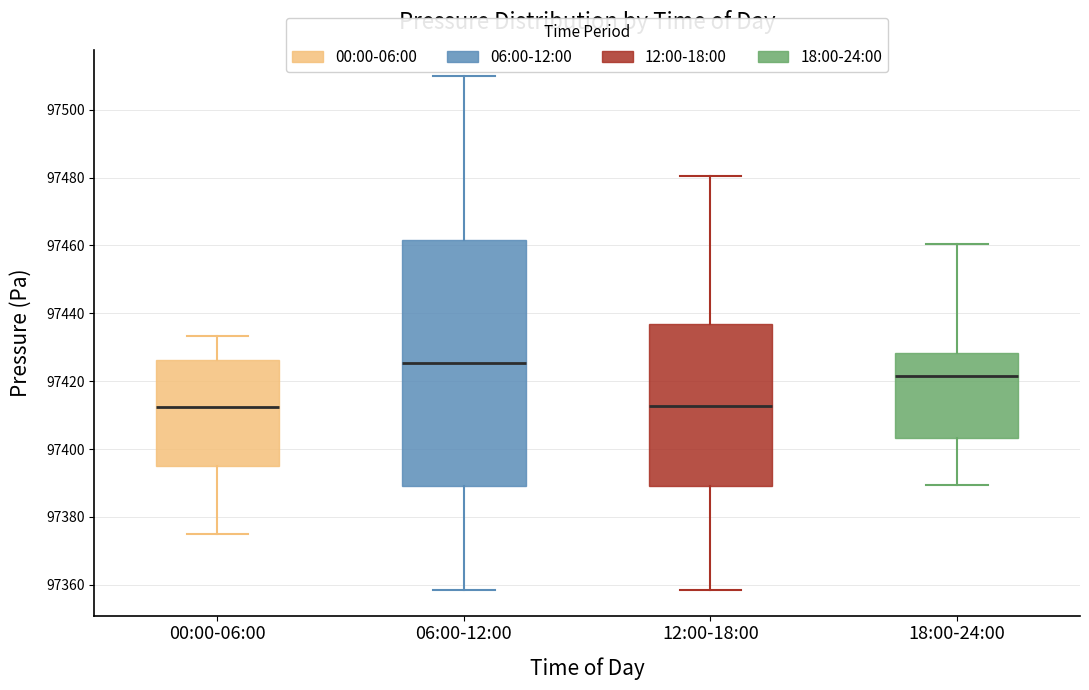

Reading left to right, read every box against the y-axis: the position of its median line, the range the box covers, and the ends of its whiskers. The values are not printed on the chart, so give them approximately, as read against the axis.

00:00-06:00: median 97412, box 97394 to 97426, whiskers 97374 to 97434
06:00-12:00: median 97426, box 97390 to 97462, whiskers 97358 to 97510
12:00-18:00: median 97412, box 97390 to 97436, whiskers 97358 to 97480
18:00-24:00: median 97422, box 97404 to 97428, whiskers 97390 to 97460